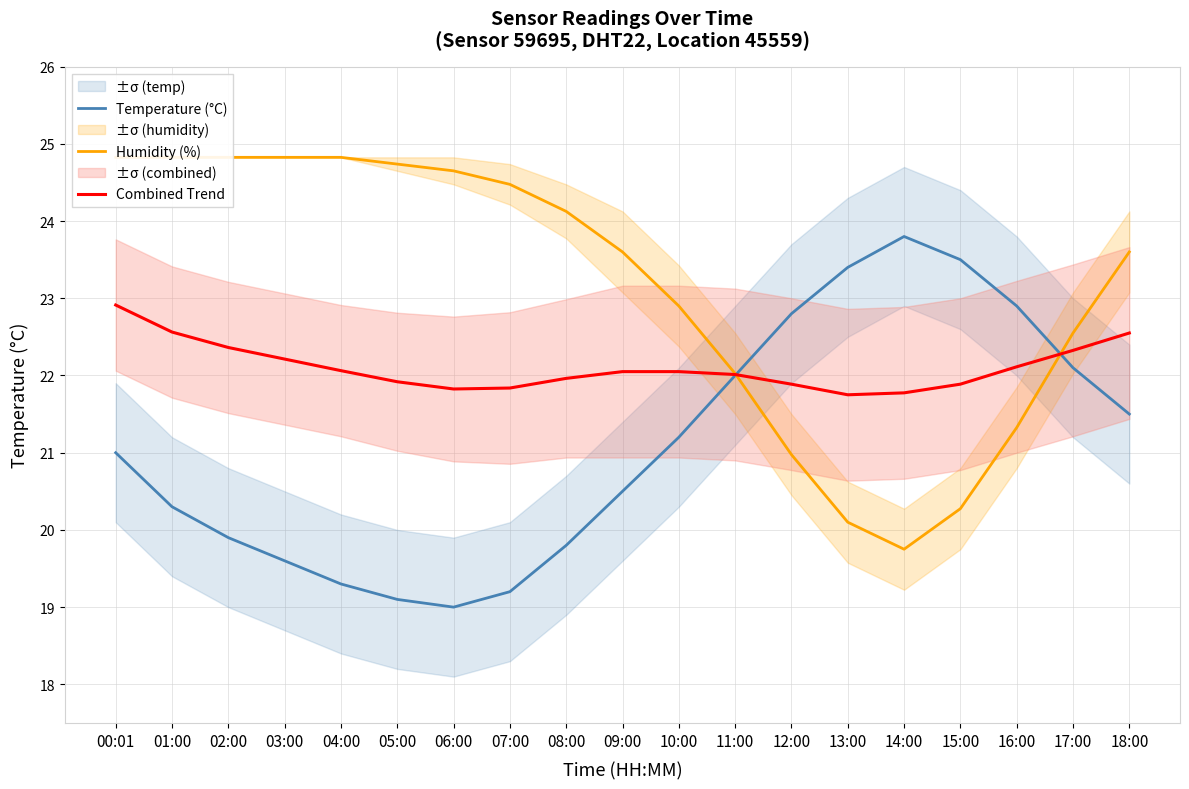

What is the label of the 2nd point from the left?

01:00